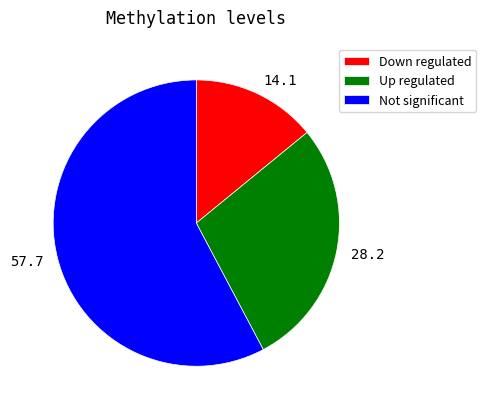

Is 57.7 the majority of the pie?

Yes